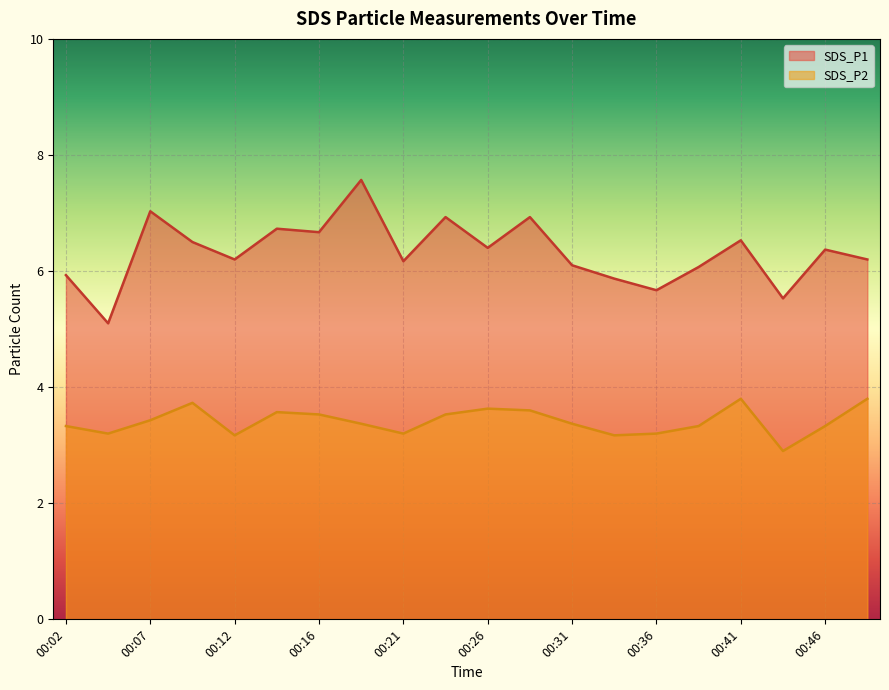

How many data points does each series have?

20